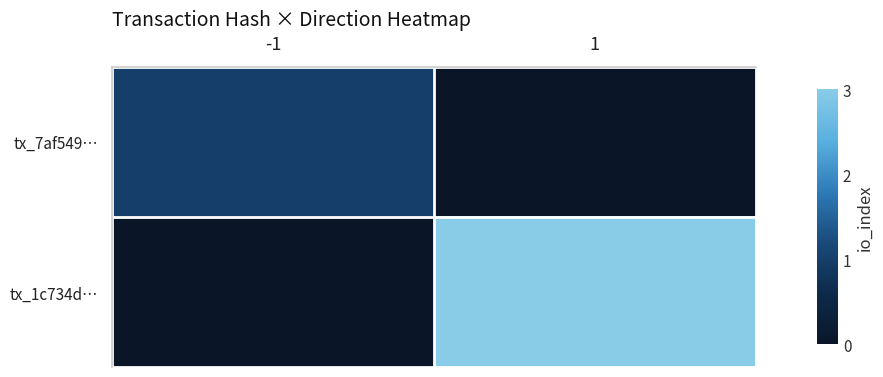

At how many categories does at least one series exceed 1?

1